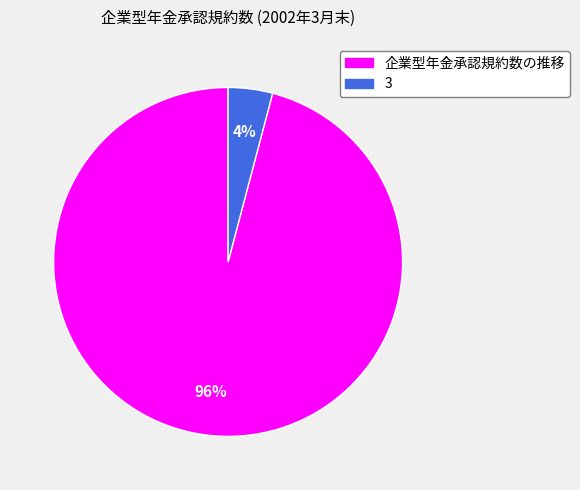

How many slices are in this pie chart?

2